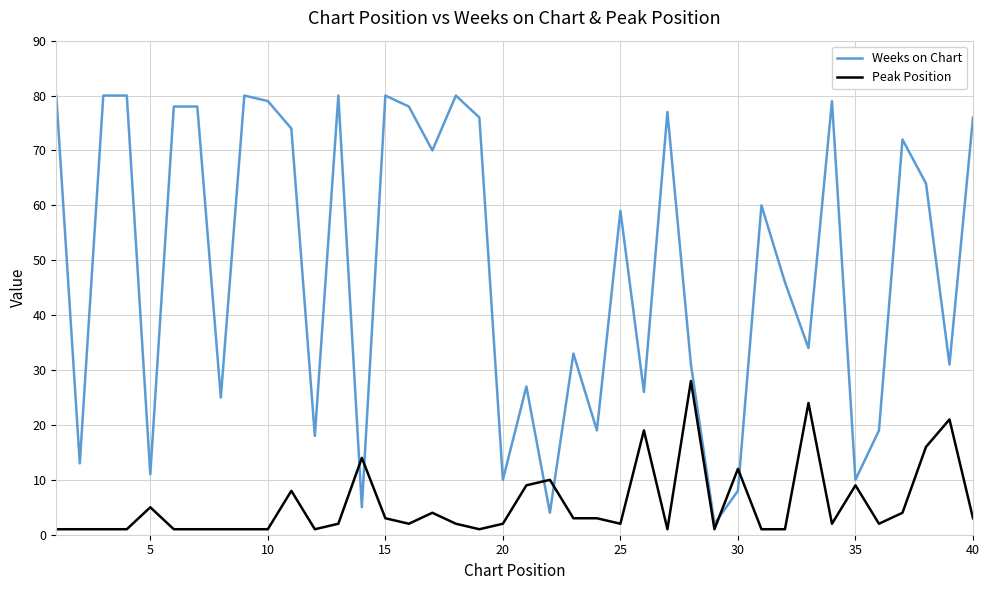

Which series has the widest spread of values?

Weeks on Chart